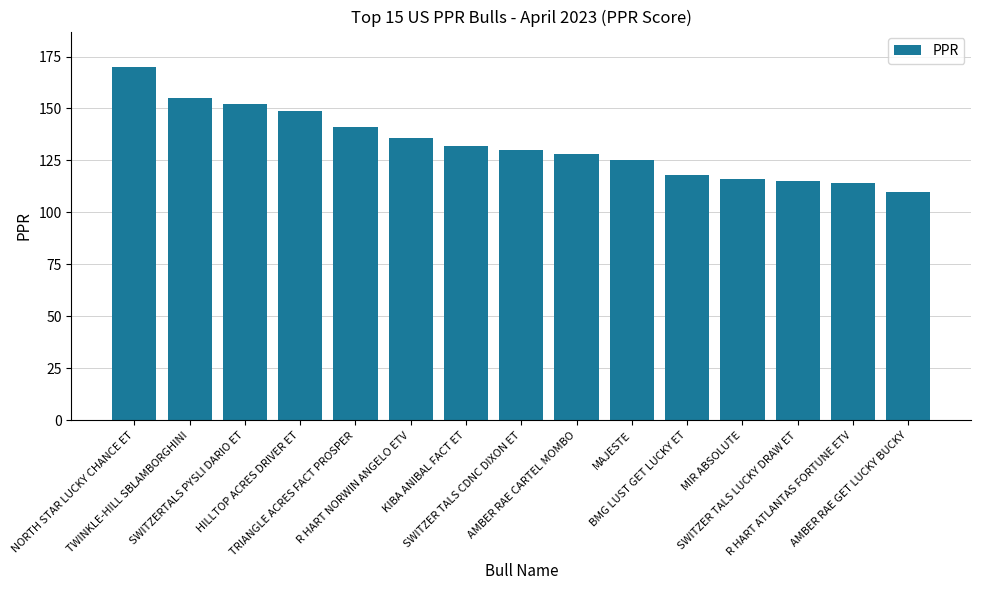

Does the chart contain any negative values?

No